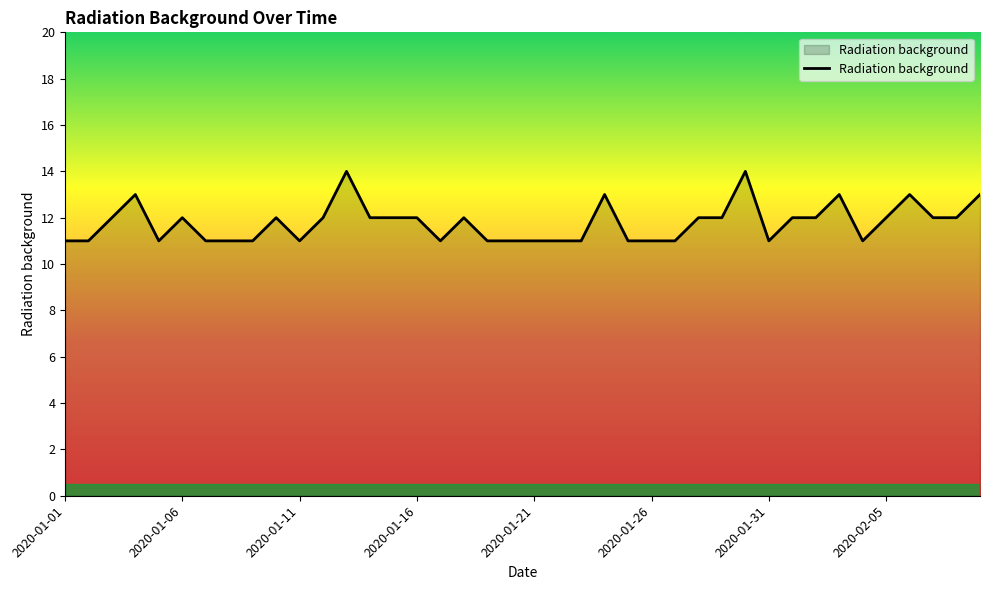

What is the maximum value shown in the chart?

14